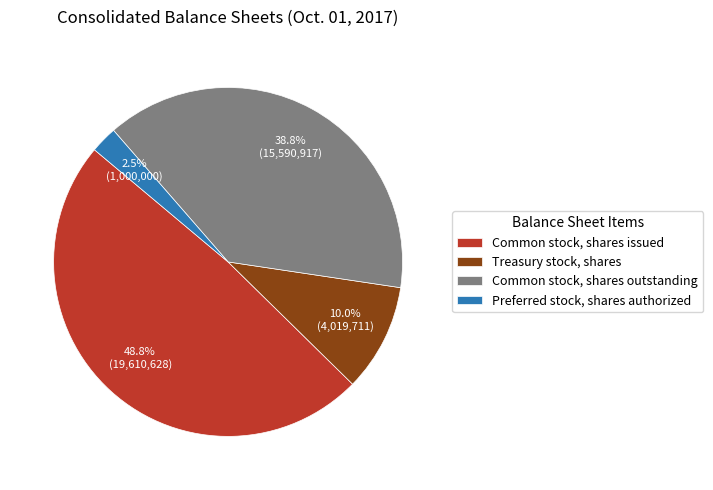

Rank the categories by value from lowest to highest.

Preferred stock, shares authorized, Treasury stock, shares, Common stock, shares outstanding, Common stock, shares issued